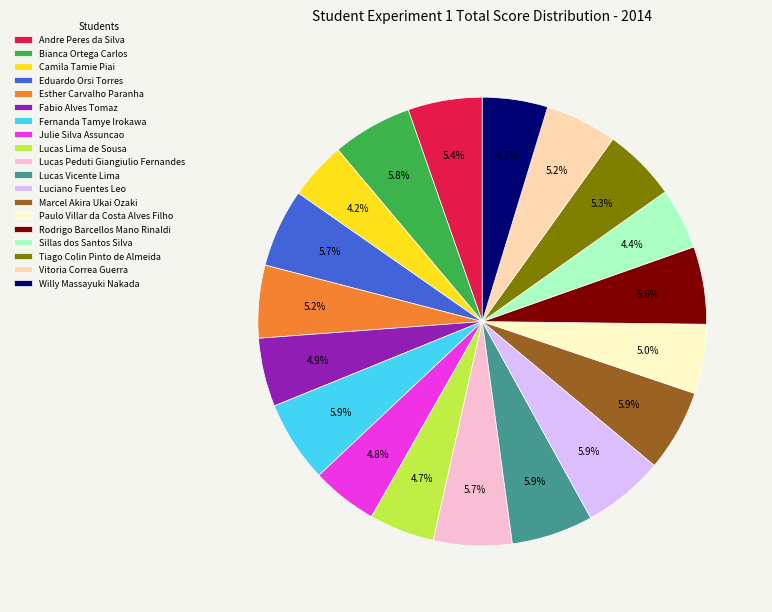

Does any single category account for the majority?

No